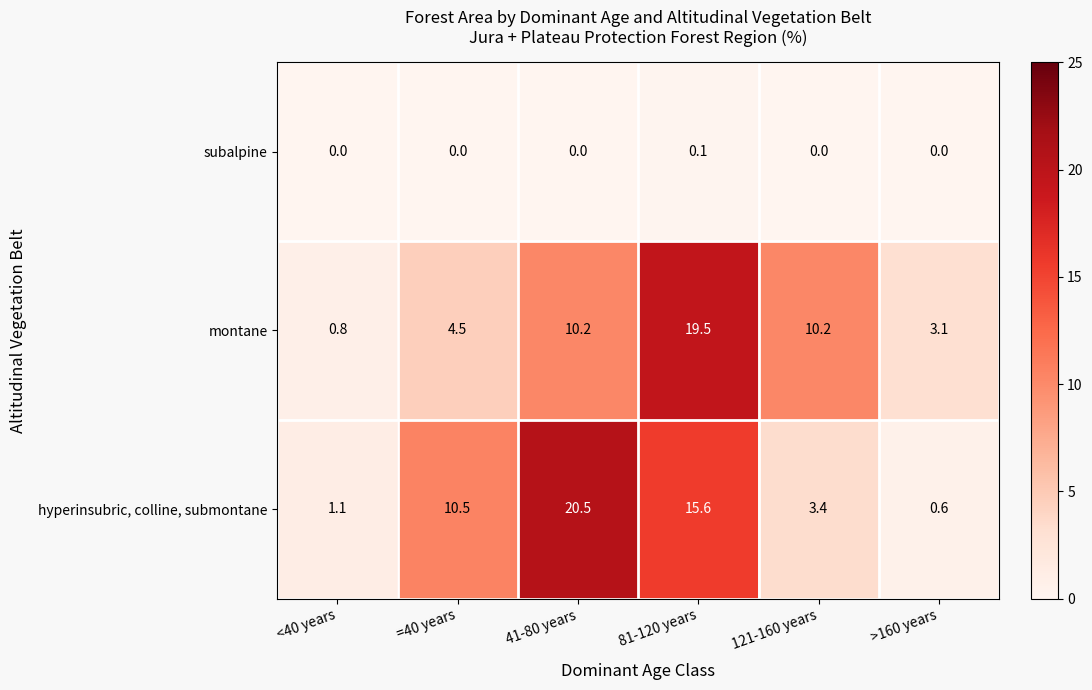

What is the difference between the maximum and minimum values in the hyperinsubric, colline, submontane series?

19.9